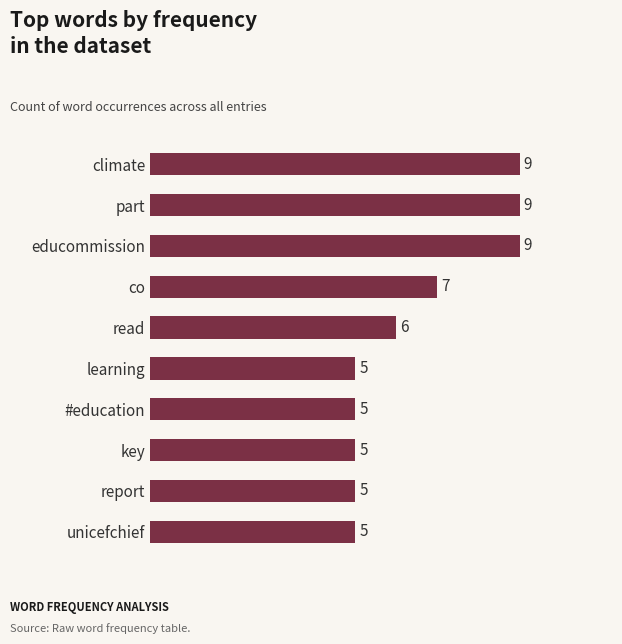

What is the change in value from unicefchief to co?

+2